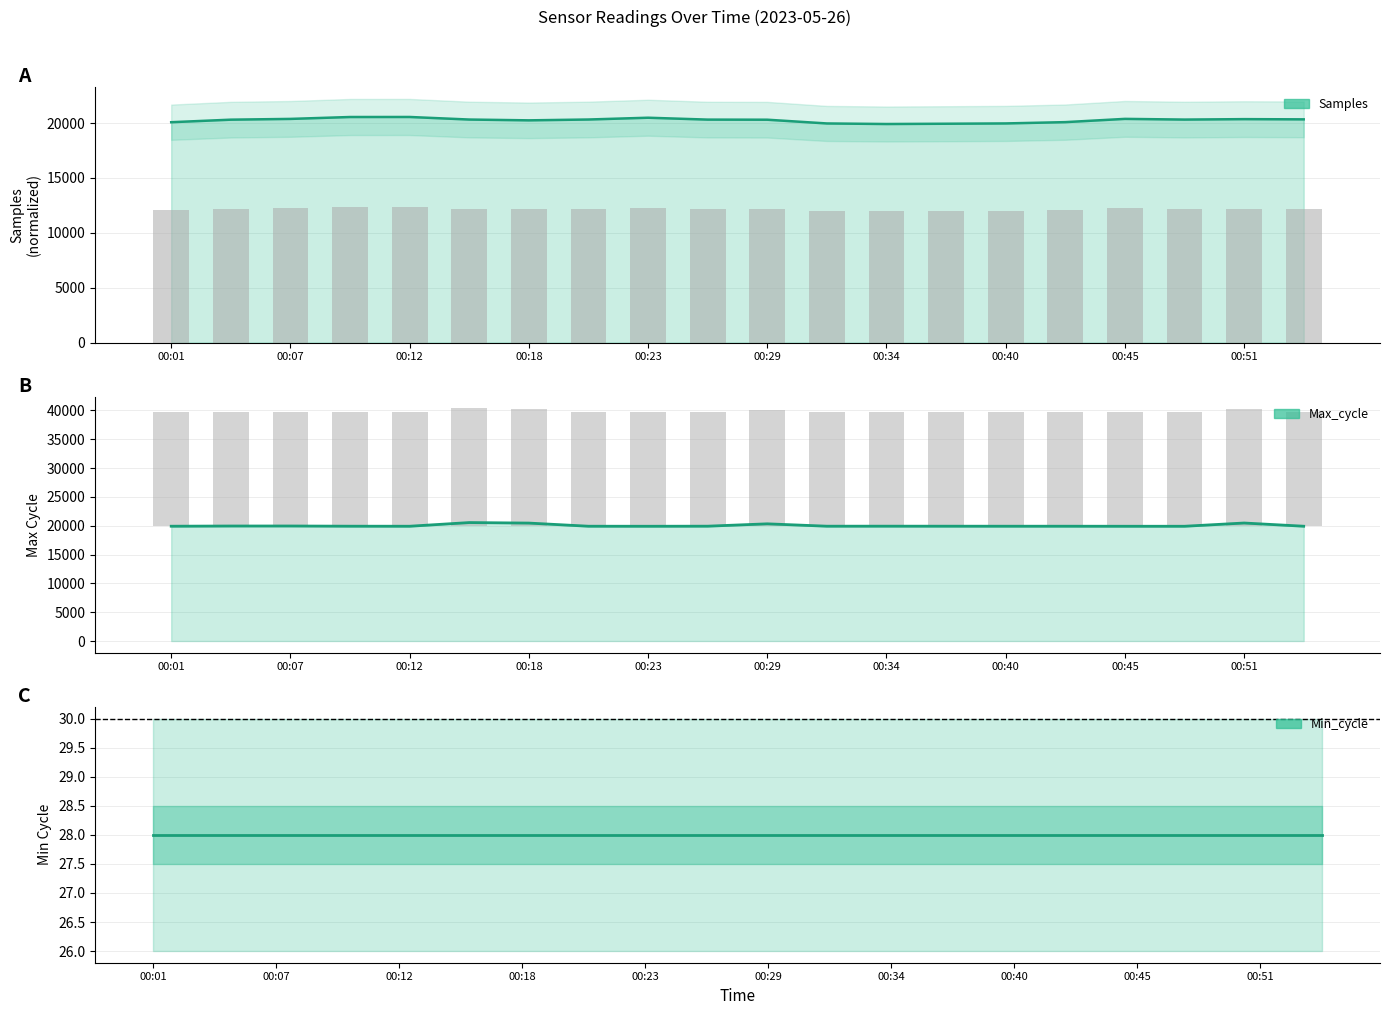

How many values in the Max_cycle series are below 19924?

9